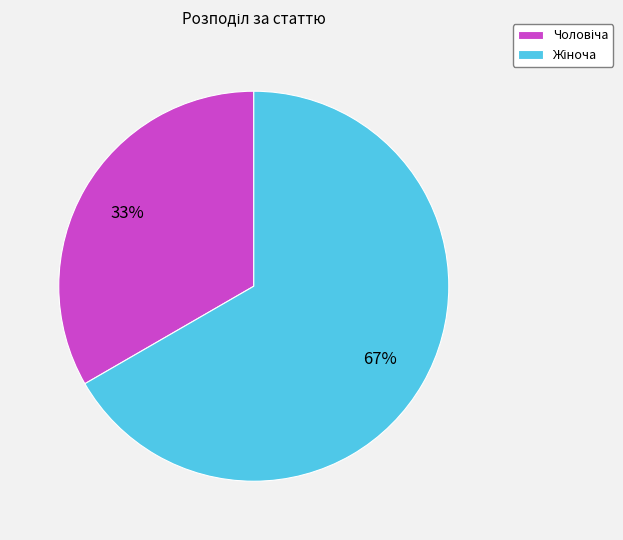

To the nearest percent, what is the average slice percentage?

50%